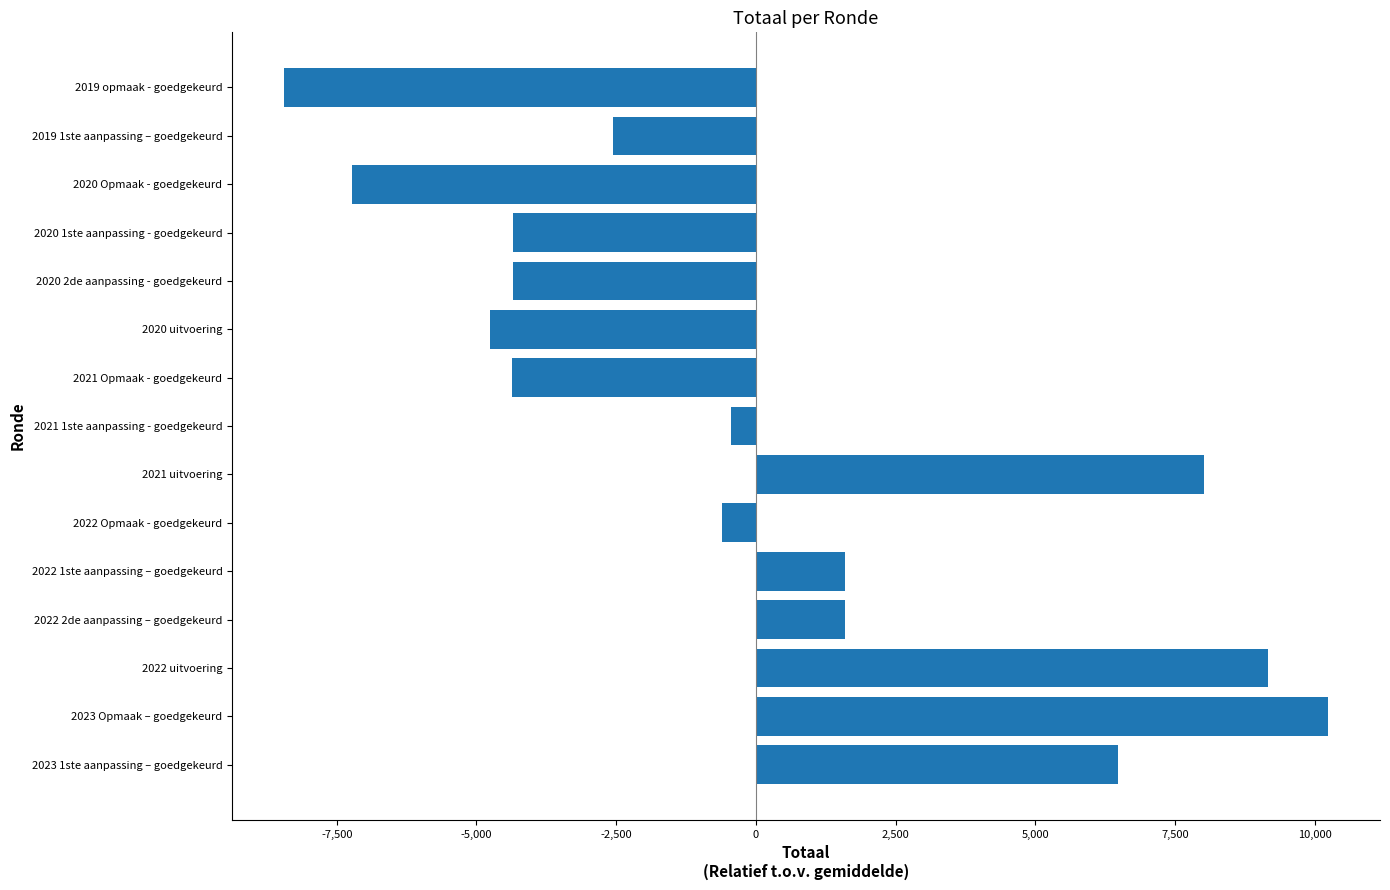

Is it true that the value at 2021 Opmaak - goedgekeurd is -4363.2?

True